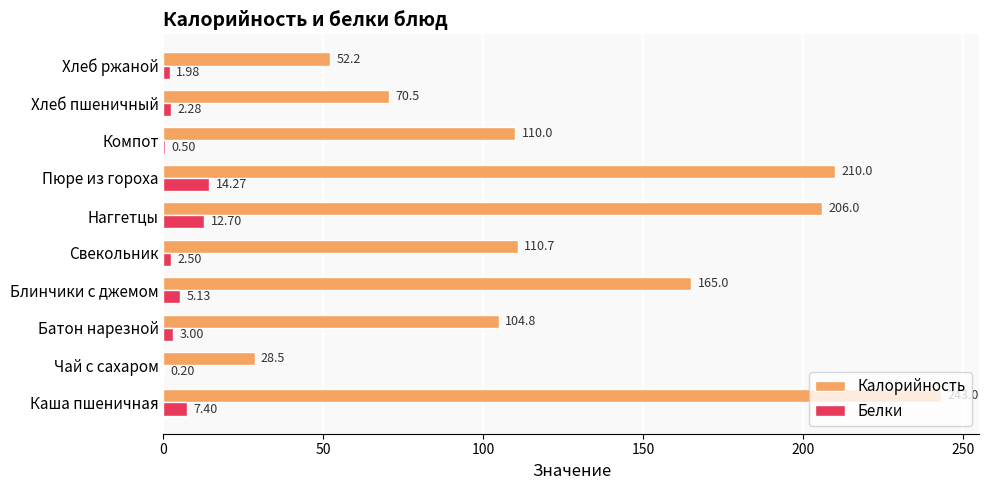

Which category has the highest value in the Белки series?

Пюре из гороха